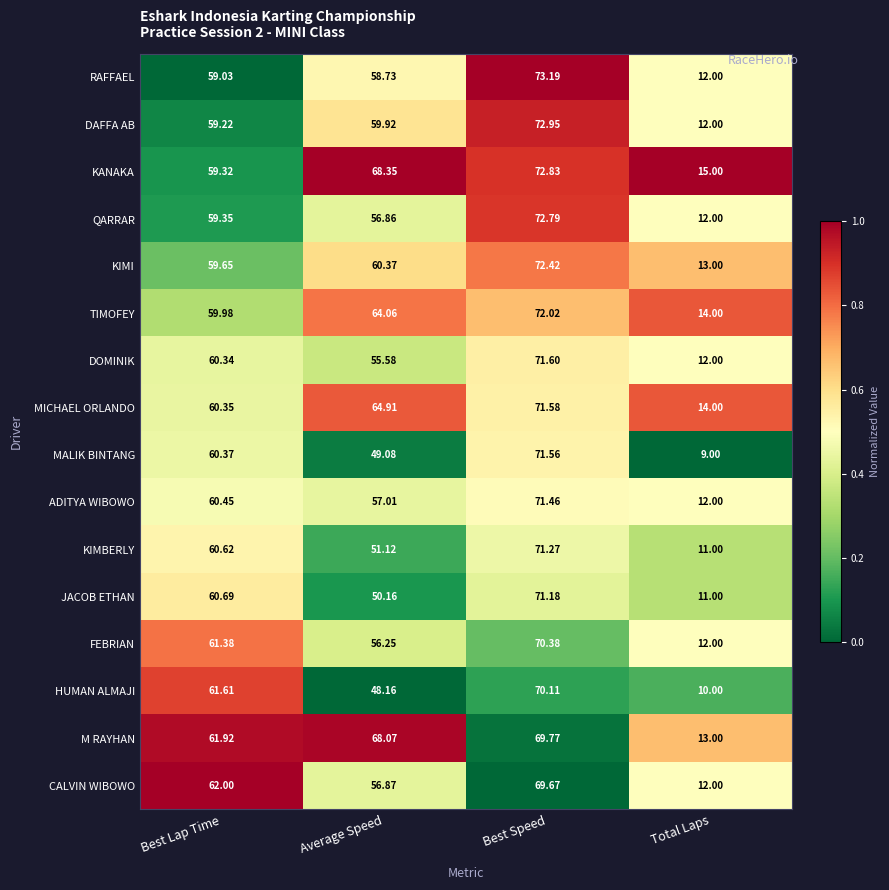

At which label does RAFFAEL reach its peak?

Best Speed